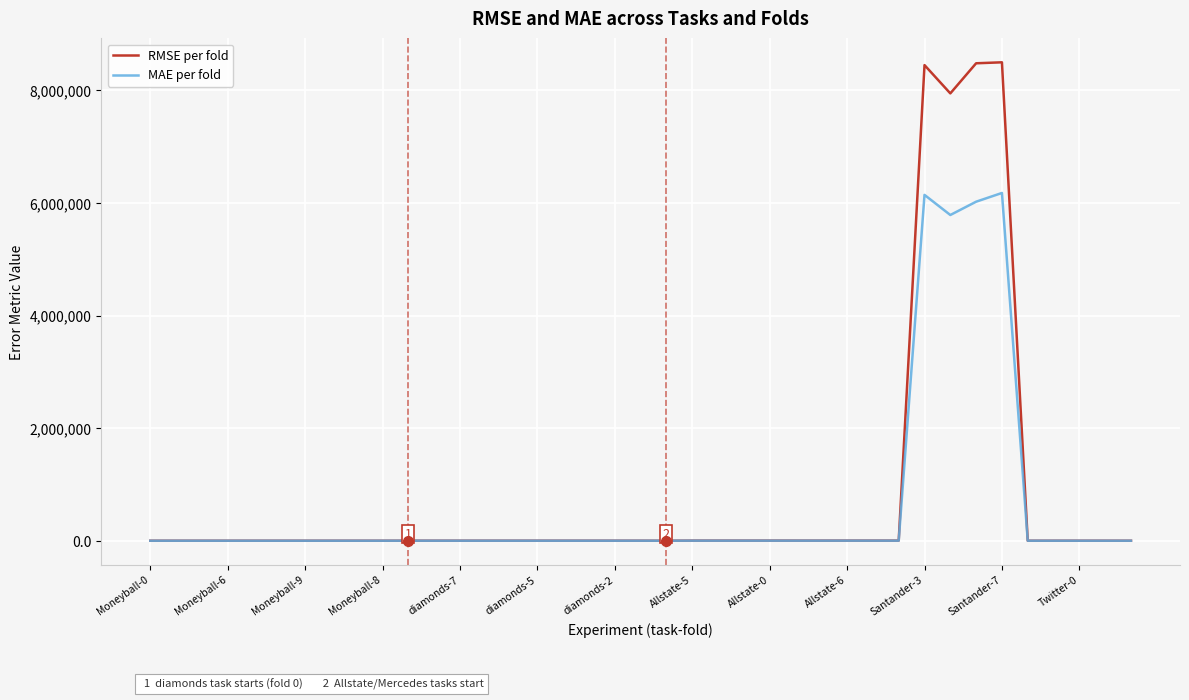

Which series has the largest range (max minus min)?

RMSE per fold